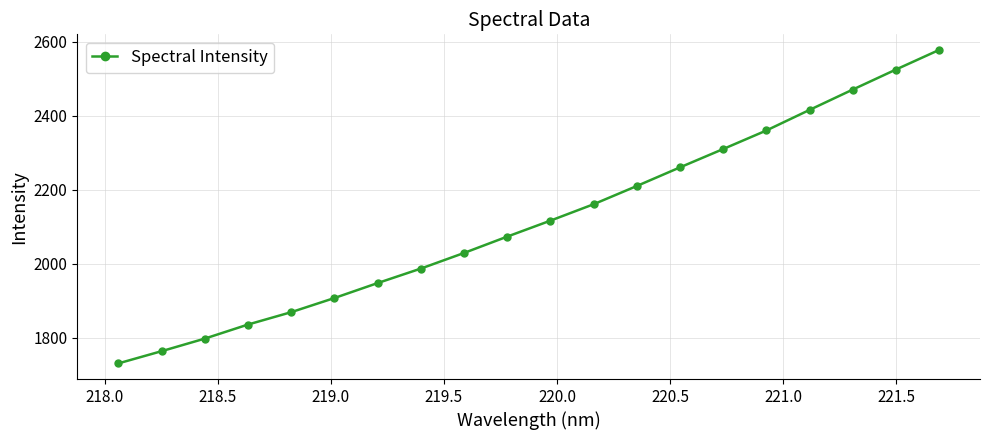

What is the value of the 2nd point from the left?

1763.4